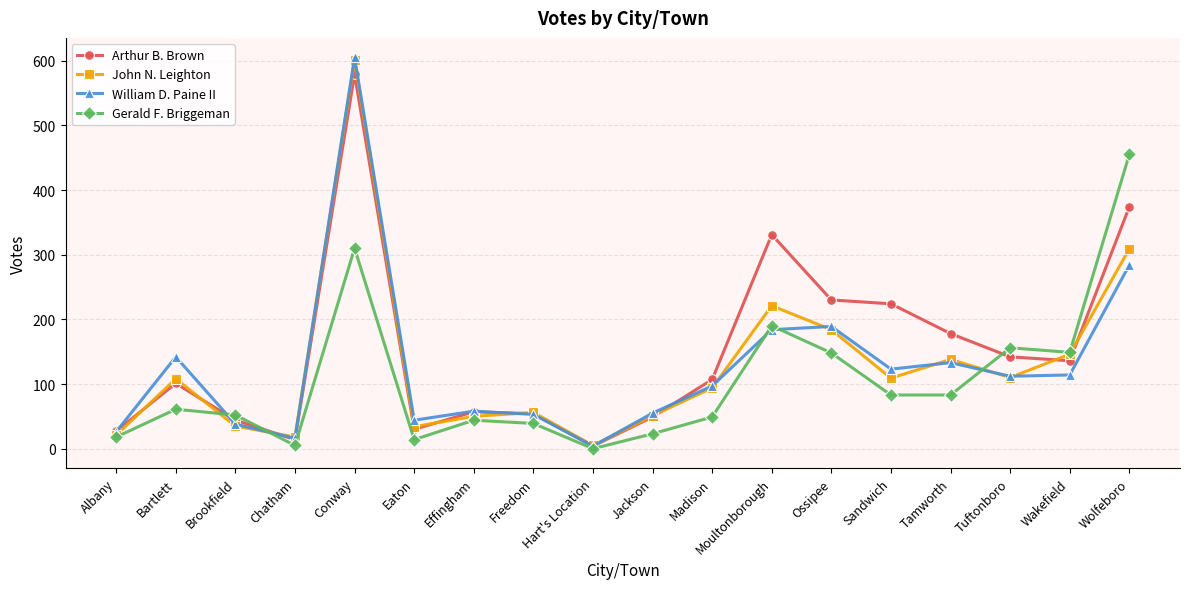

What is the maximum value for Gerald F. Briggeman?

455